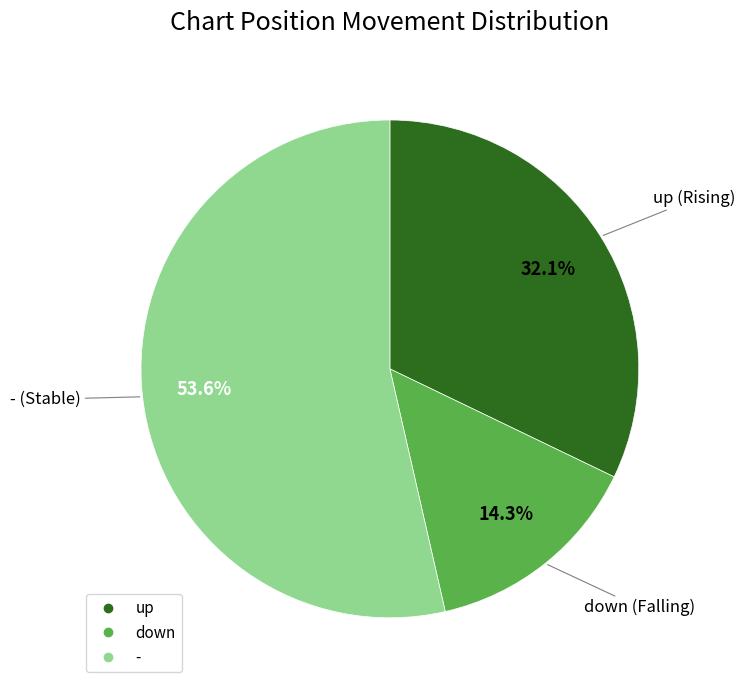

Is it true that - is 42% of the pie?

False